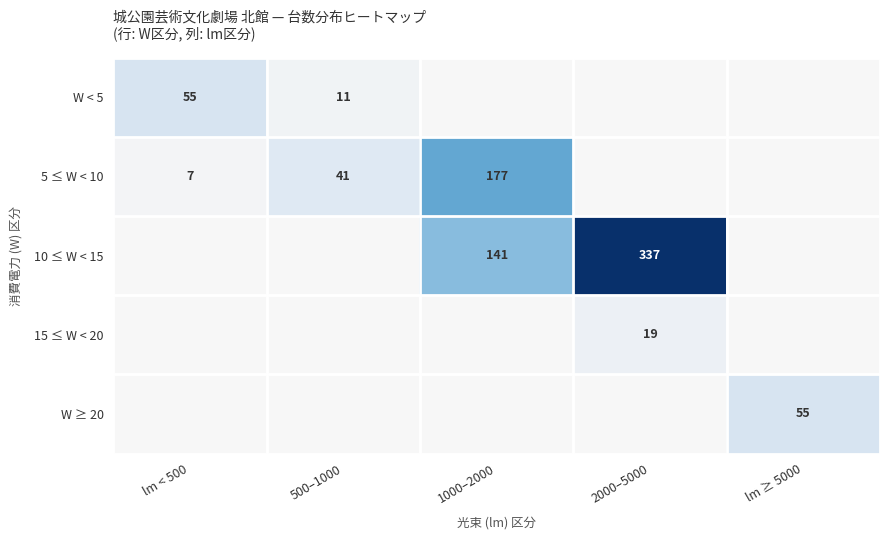

The W ≥ 20 series shows 55 at lm ≥ 5000. True or false?

True